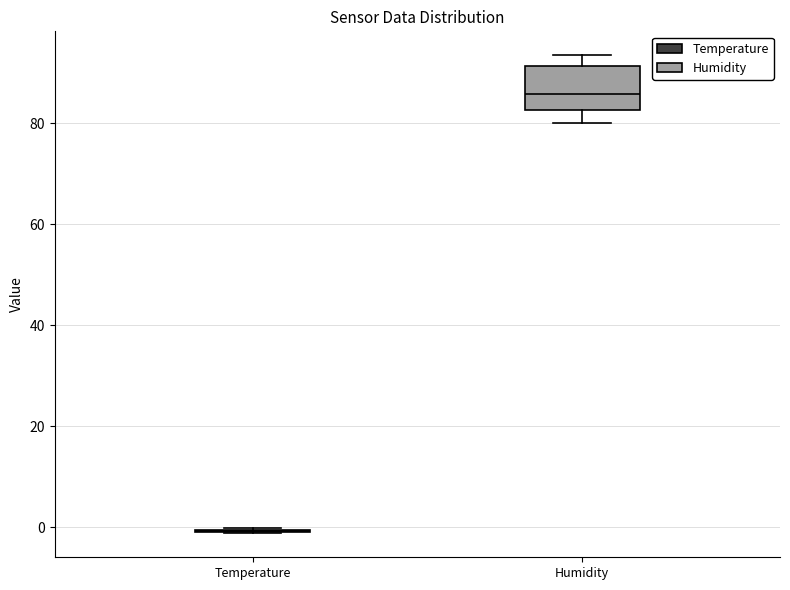

Reading left to right, transcribe this box plot: for each box, give where its median line is, the range the box spans, and where its two whiskers end, as read against the y-axis. The values are not printed on the chart, so give them approximately, as read against the axis.

Temperature: box collapsed to a line at 0, whiskers -2 to 0
Humidity: median 86, box 82 to 92, whiskers 80 to 94